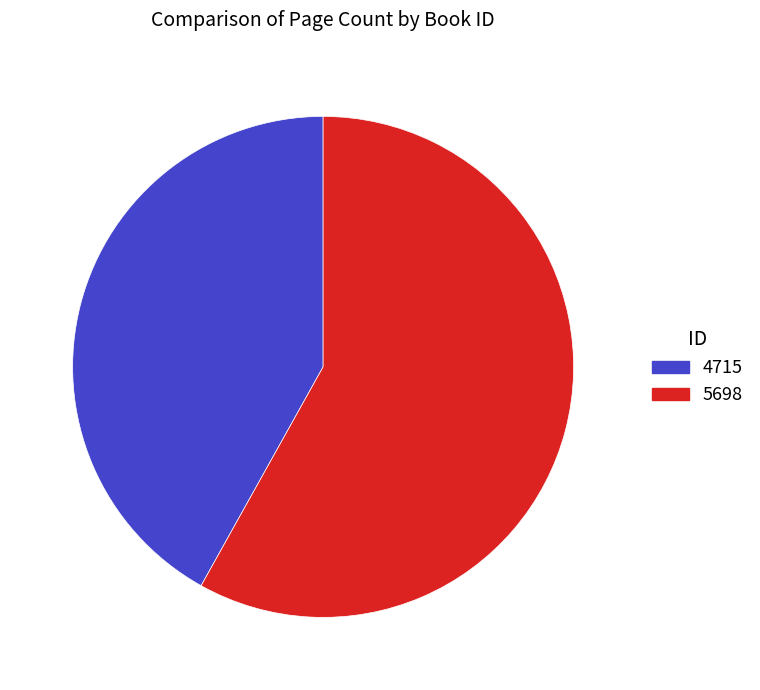

How many slices are in this pie chart?

2